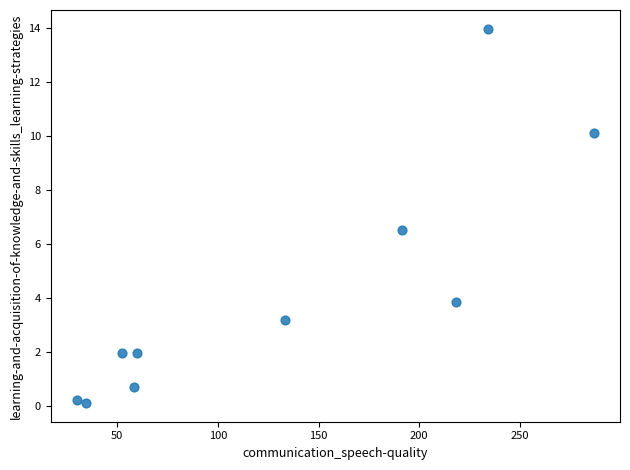

What is the average Y value?

4.3